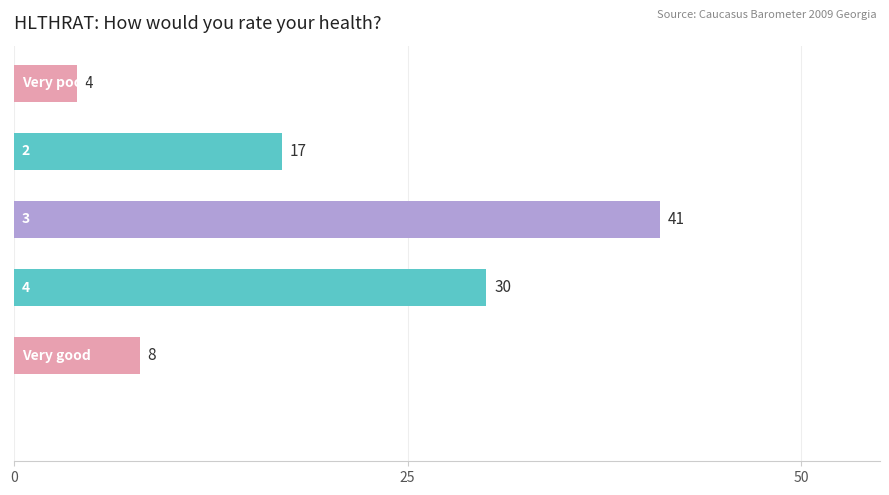

What is the sum of all values?

100